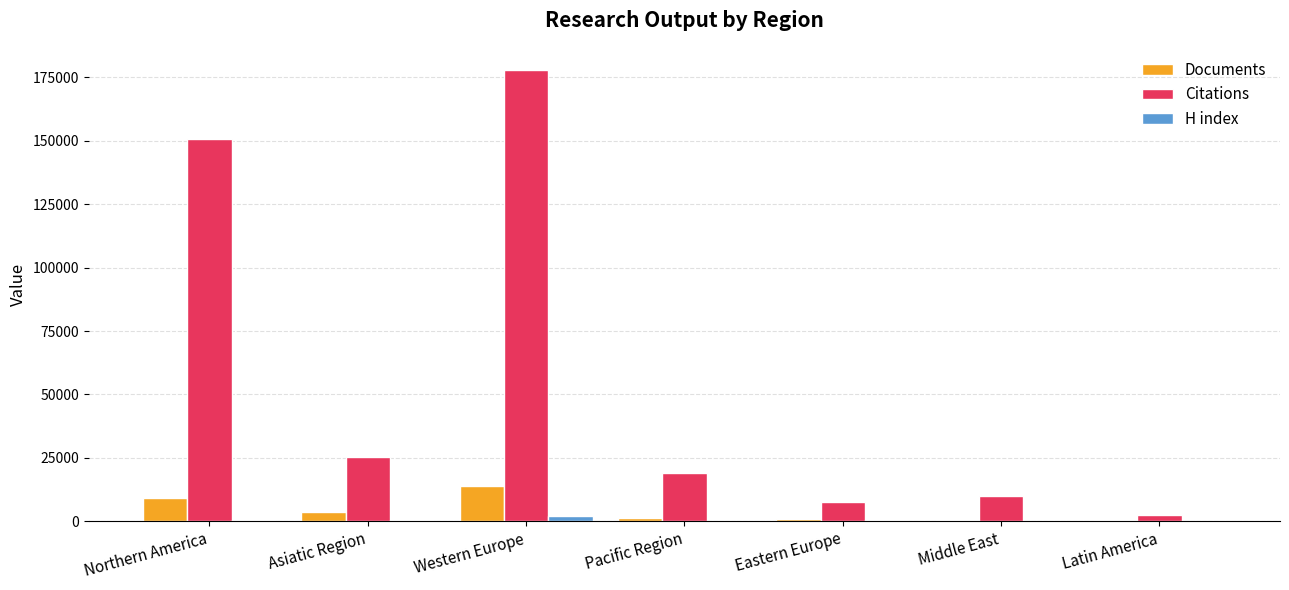

What is the greatest value displayed?

177782